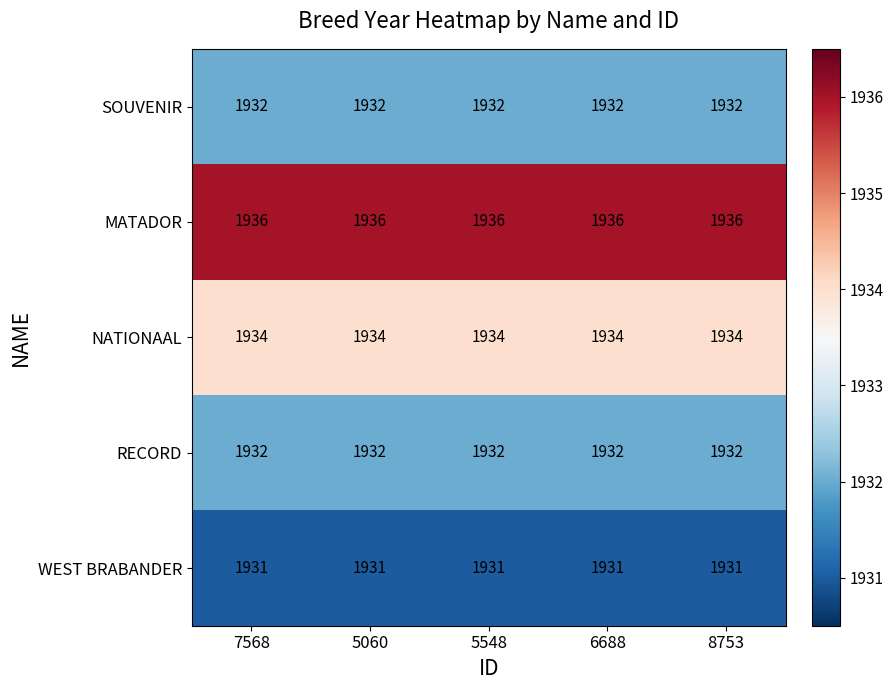

What is the sum of the MATADOR values at 7568 and 8753?

3872